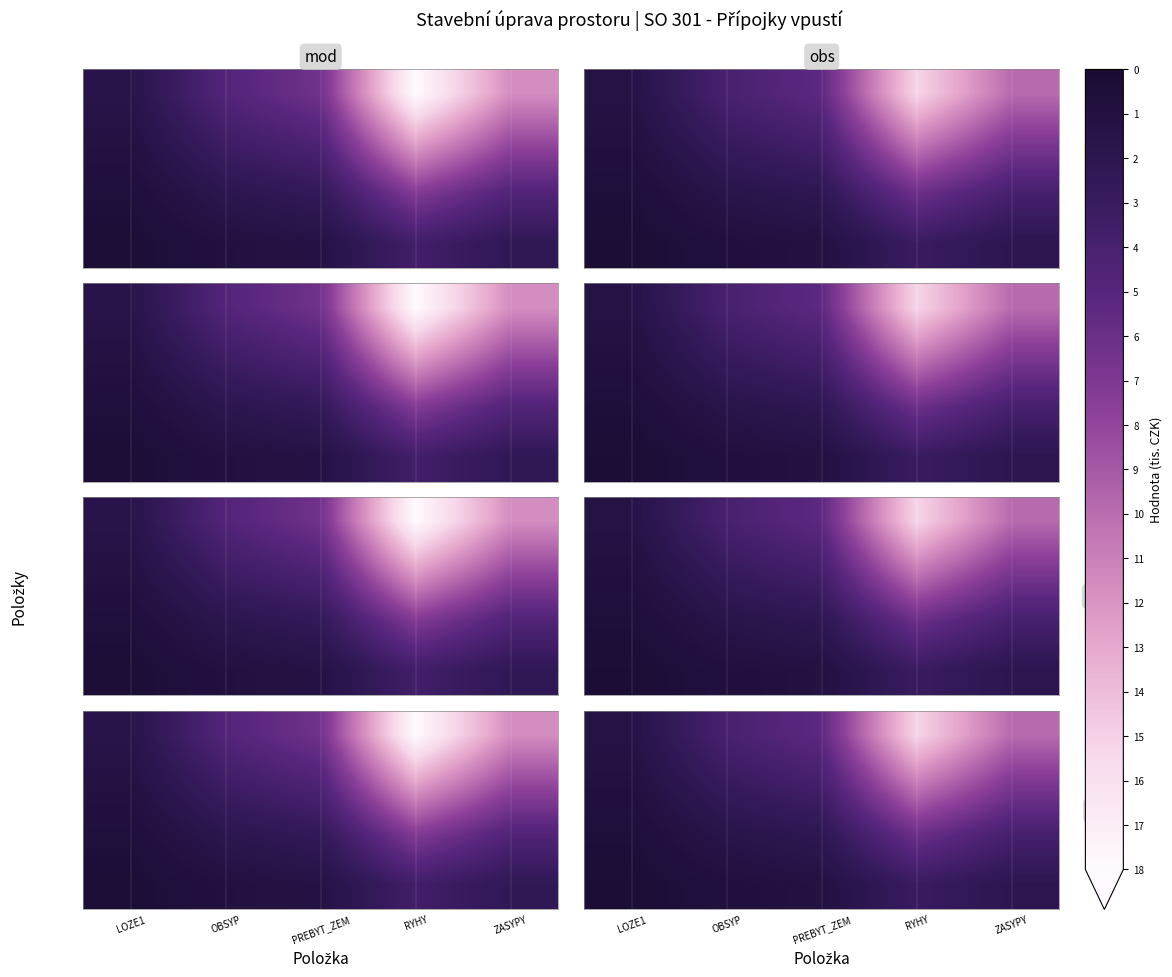

What is the total value across all series at RYHY?

35.2